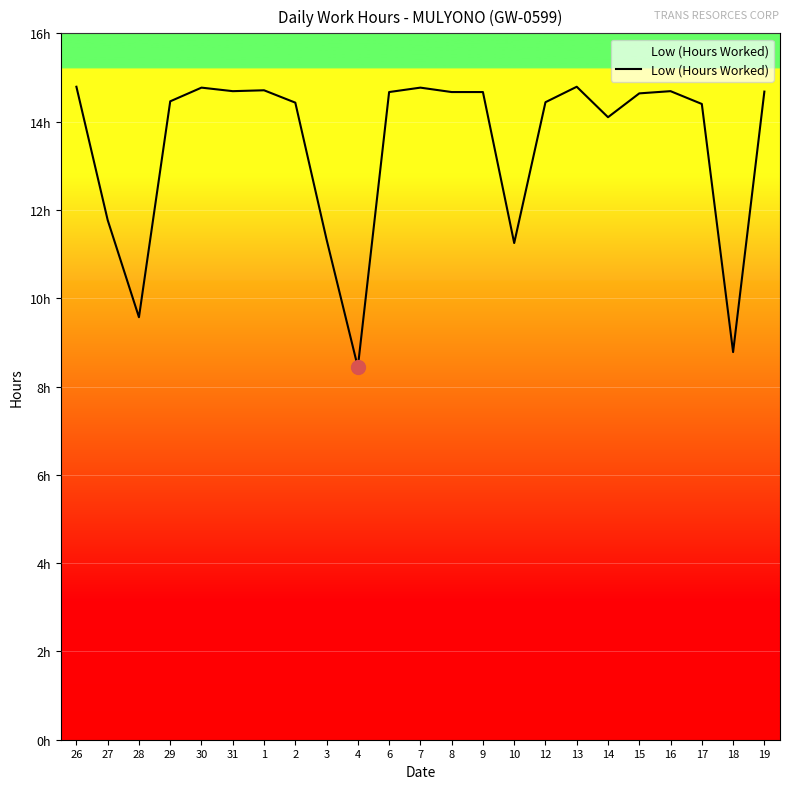

Read the value at 27.

11.8